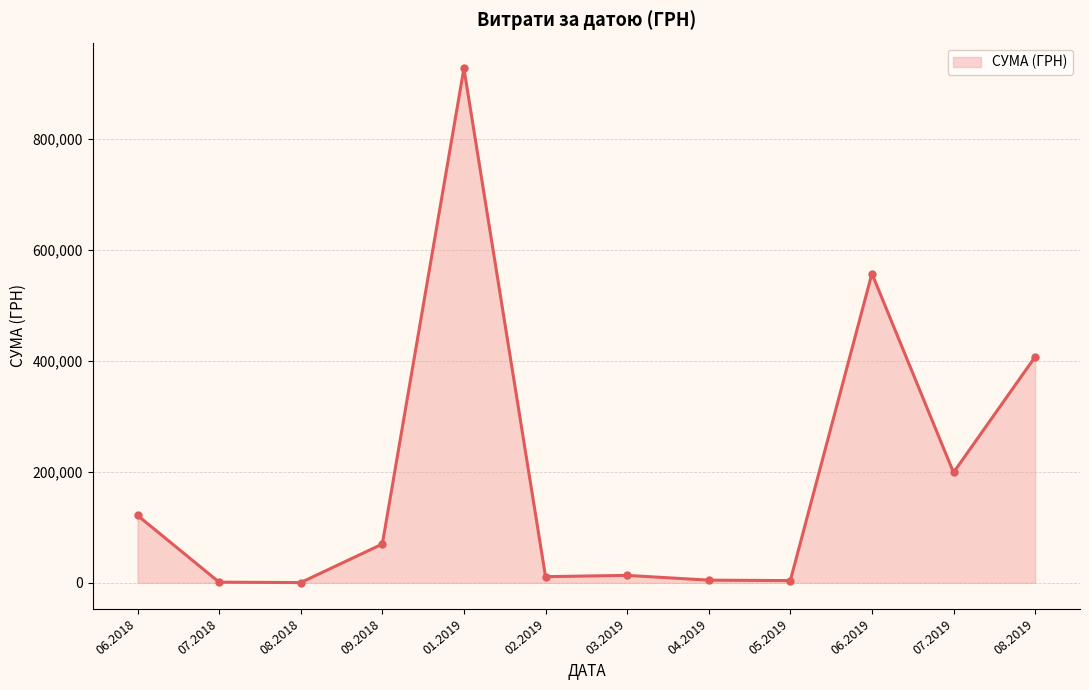

What is the difference between the second highest and minimum values?

556761.5